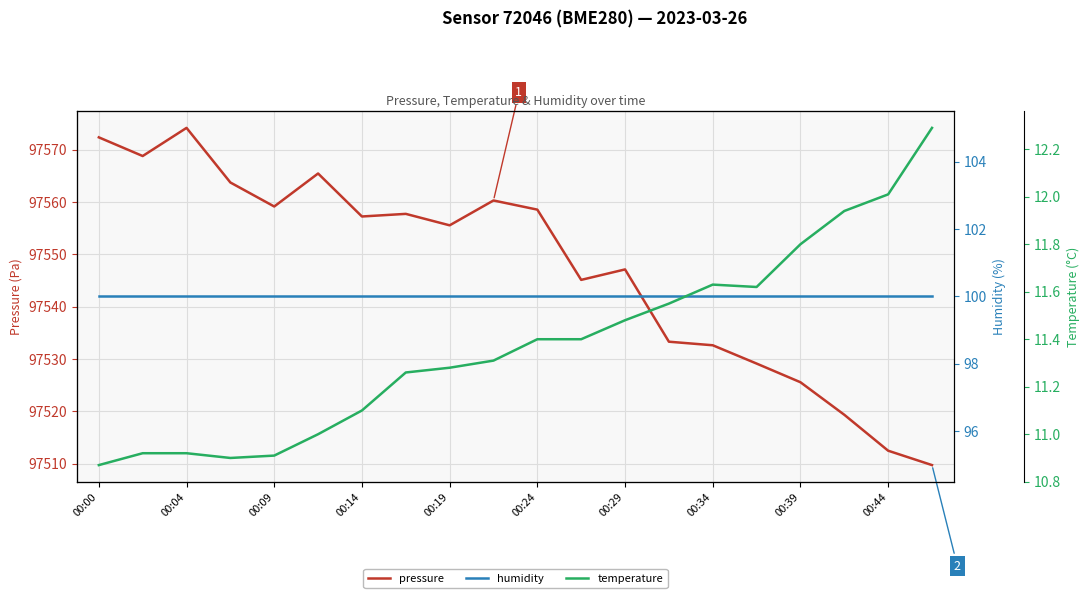

Is it true that pressure equals 97525.6 at 00:39?

True